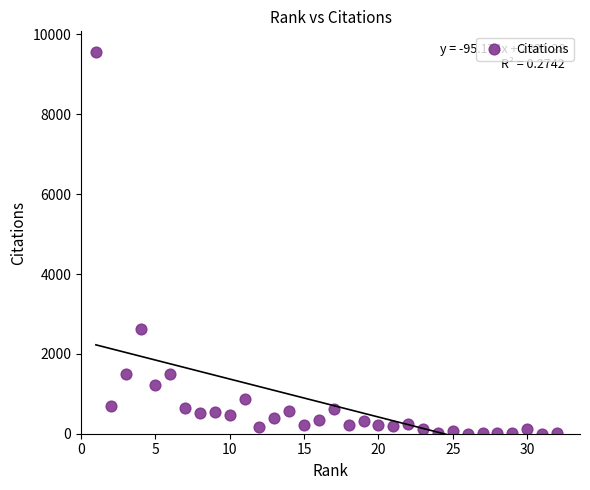

What is the range of Y values (max minus min)?

9564